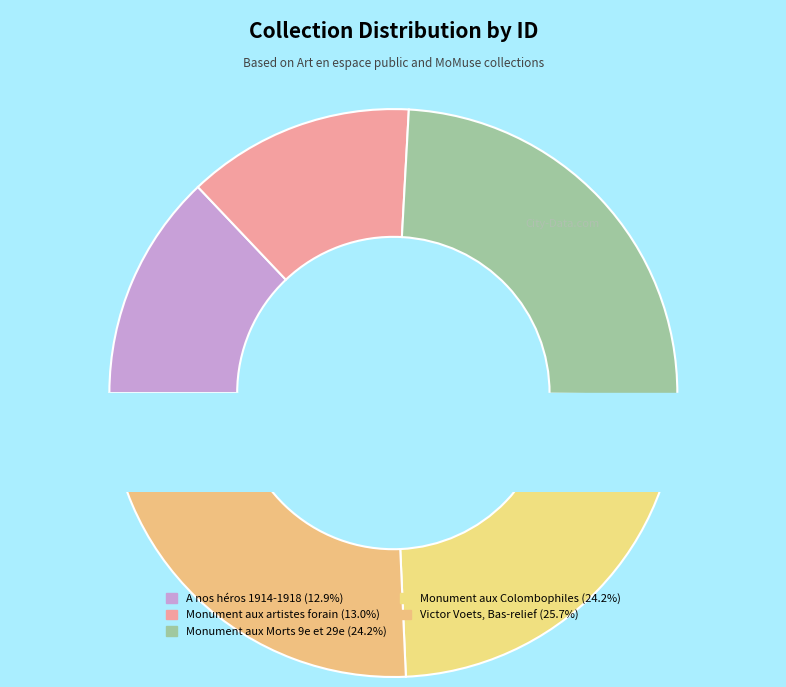

How many segments does this pie chart have?

5